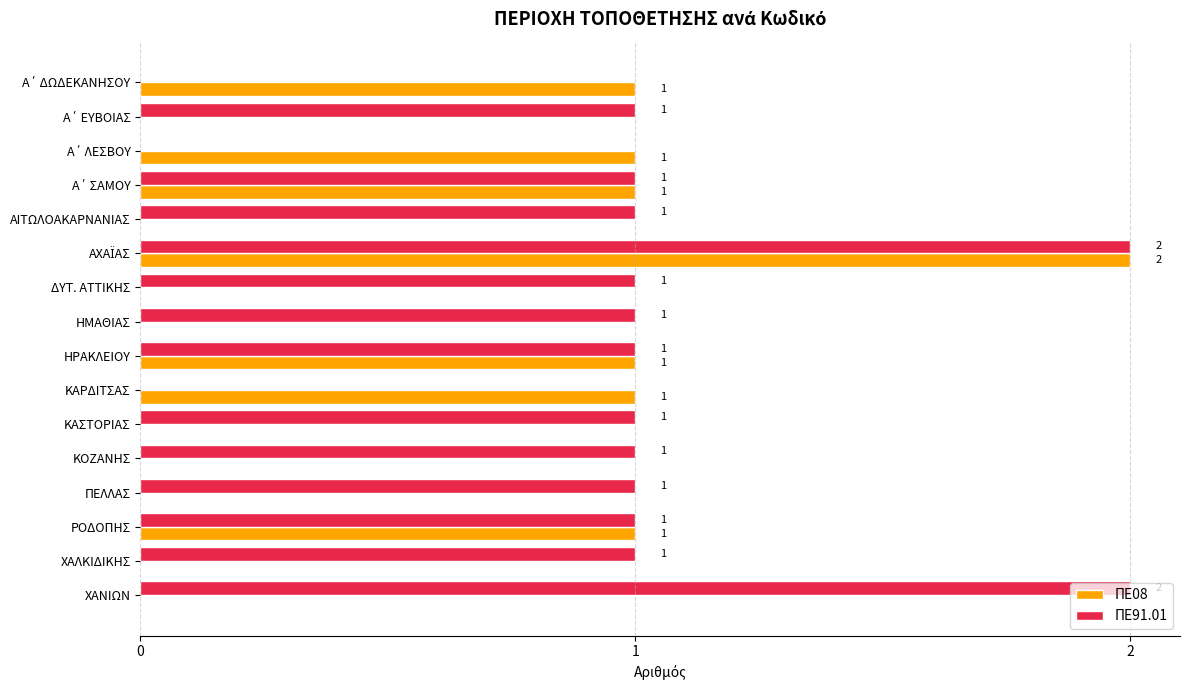

Is it true that ΠΕ08 equals 0 at ΚΟΖΑΝΗΣ?

True